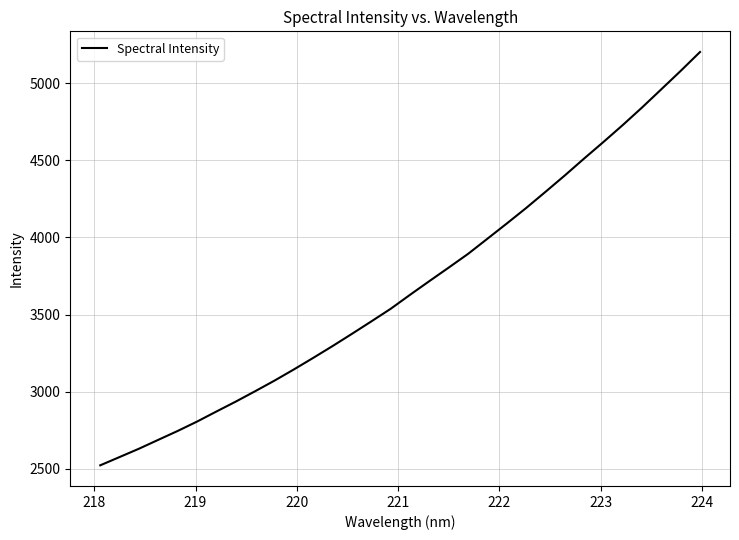

What is the difference between the maximum and minimum values?

2680.5